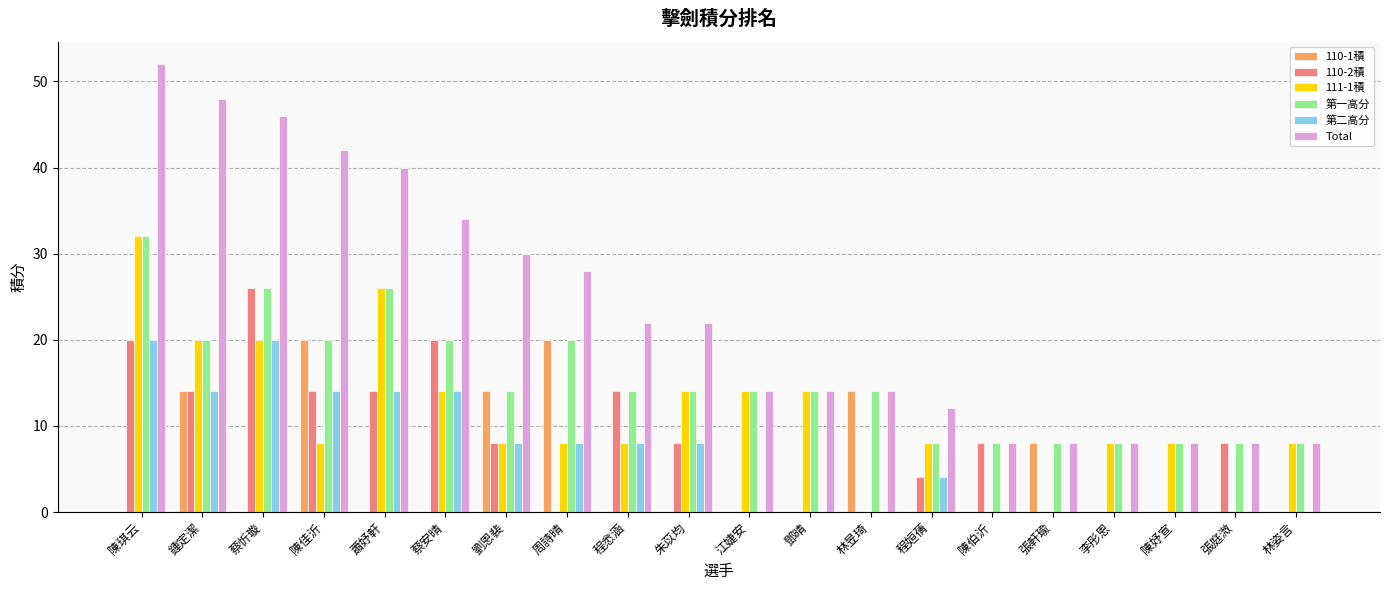

Which series has the largest total across all categories?

Total